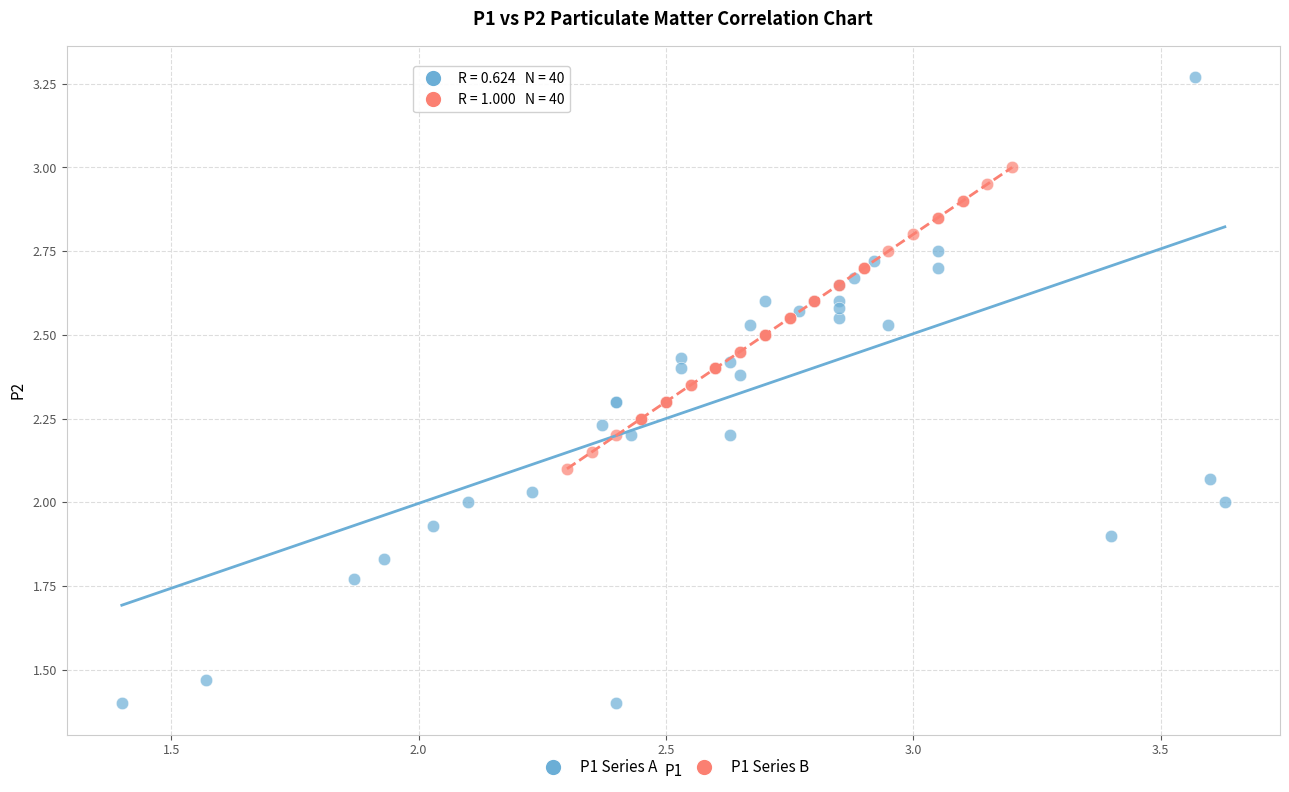

Which series has the largest Y range (max minus min)?

P1 Series A